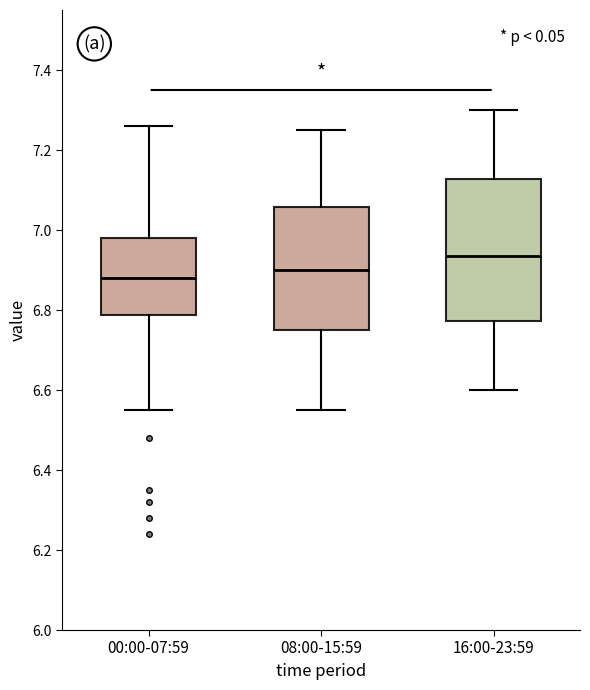

Which box's median line is the lowest?

00:00-07:59